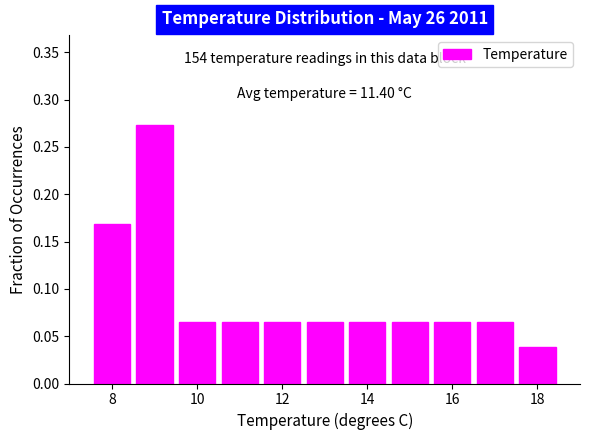

Over which range of the x-axis is the bar tallest?

8.5 to 9.5